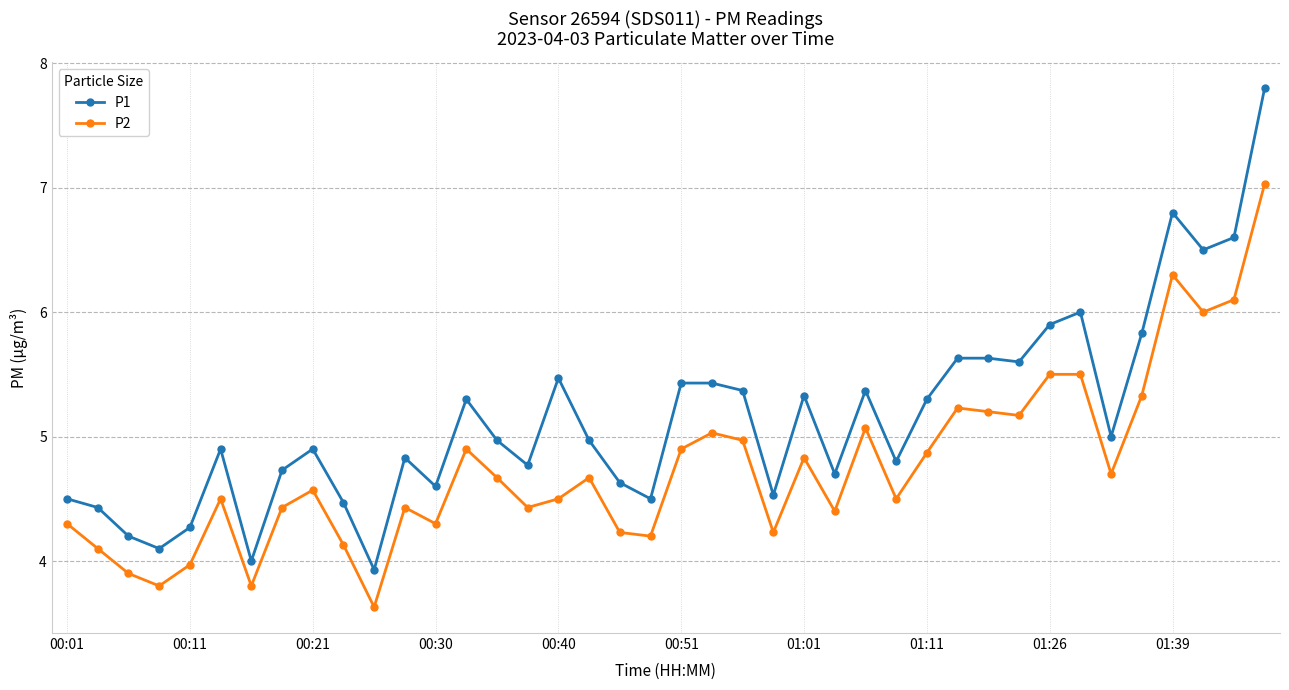

Which series has the widest spread of values?

P1